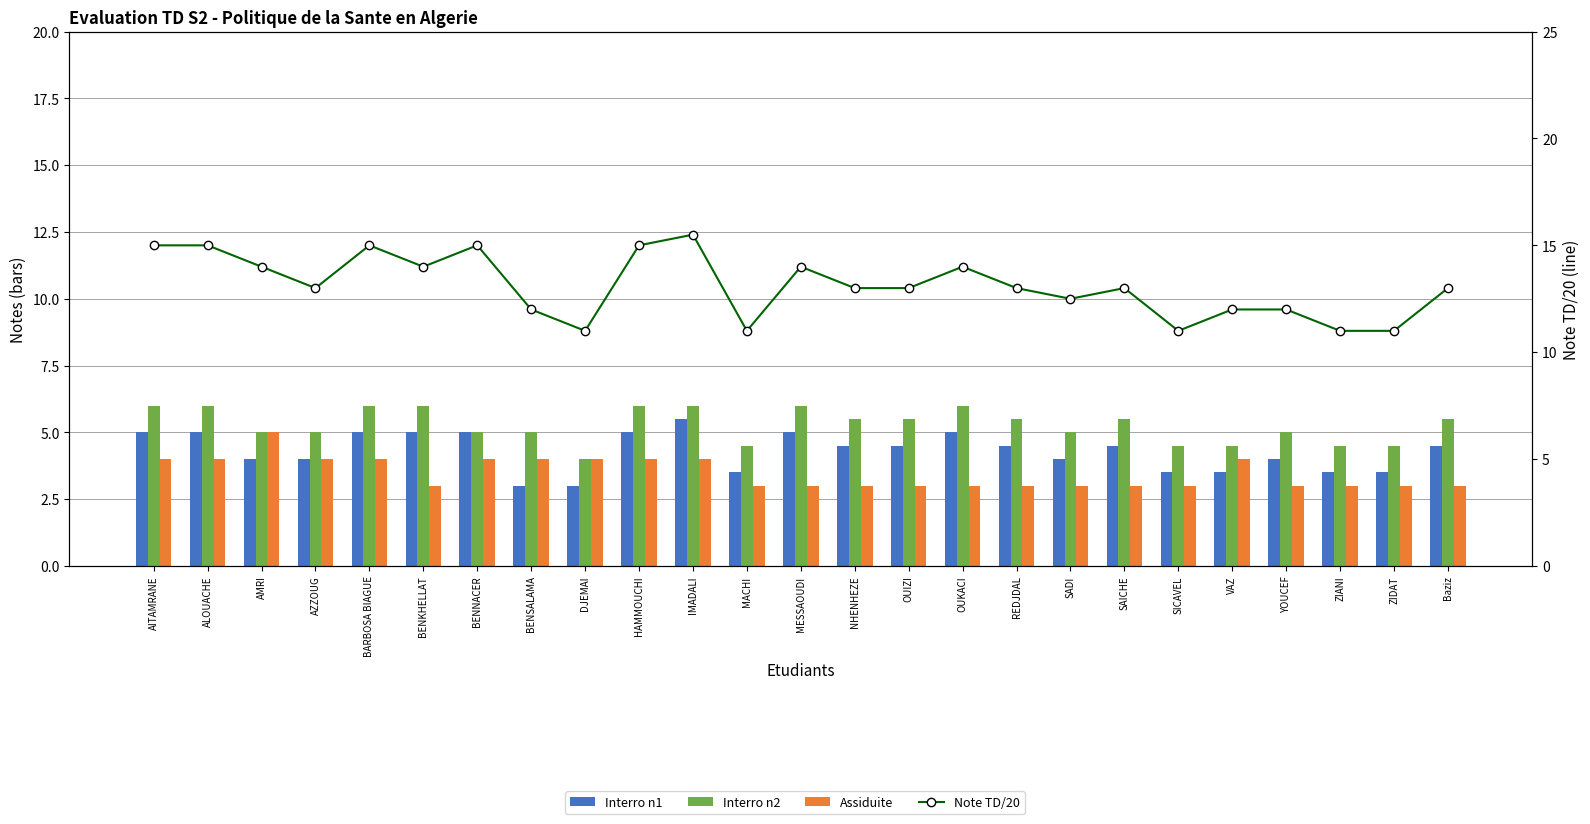

What is the minimum value shown in the chart?

3.0